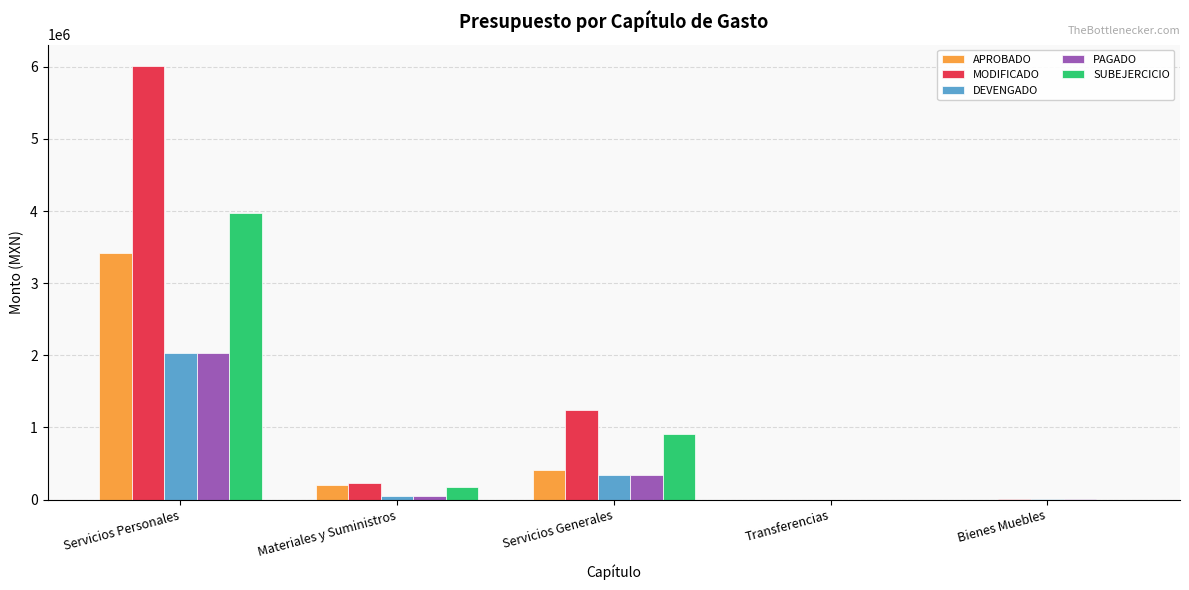

What is the sum of all SUBEJERCICIO values?

5063395.3